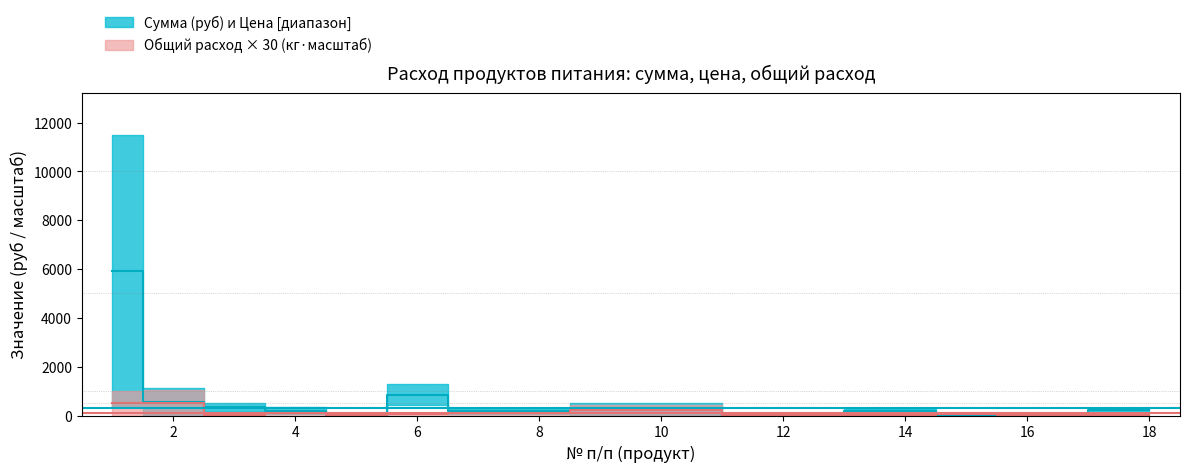

How many lines are shown in the chart?

2